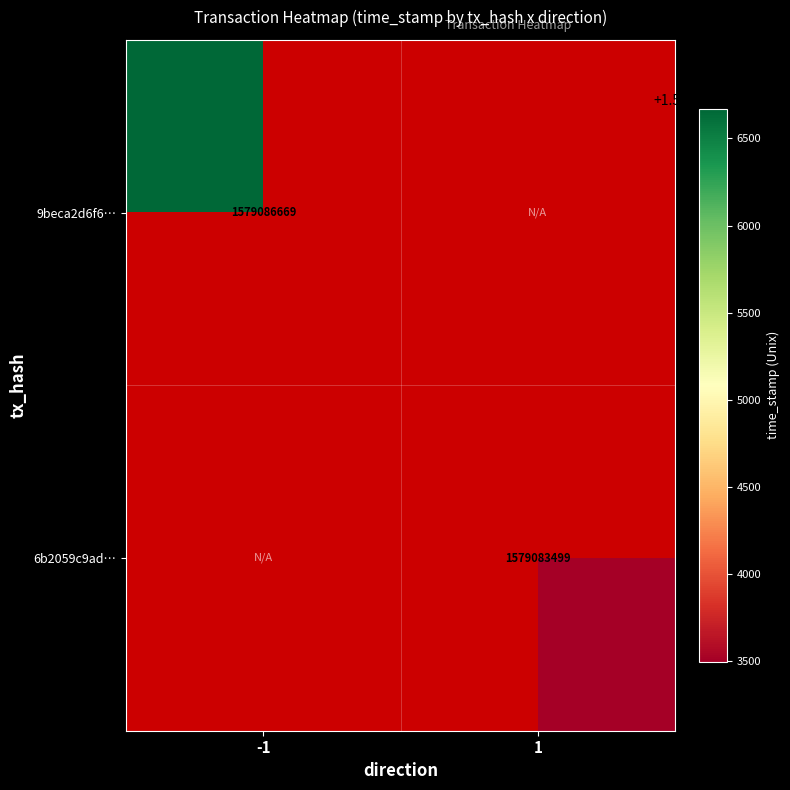

At how many categories does at least one series exceed 1579086204?

1